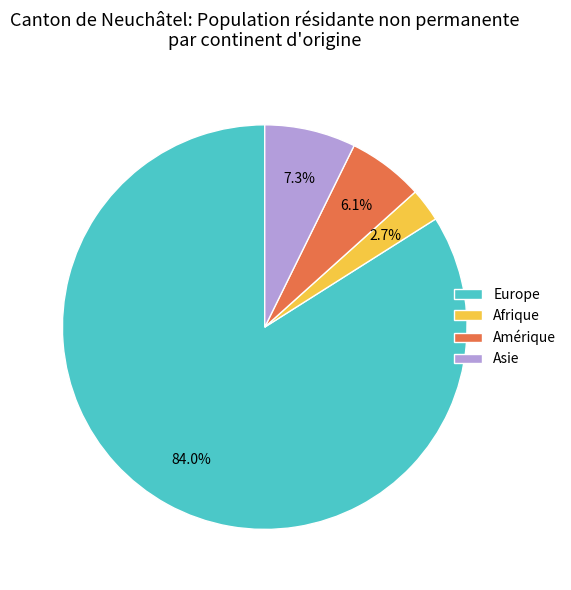

How many segments does this pie chart have?

4